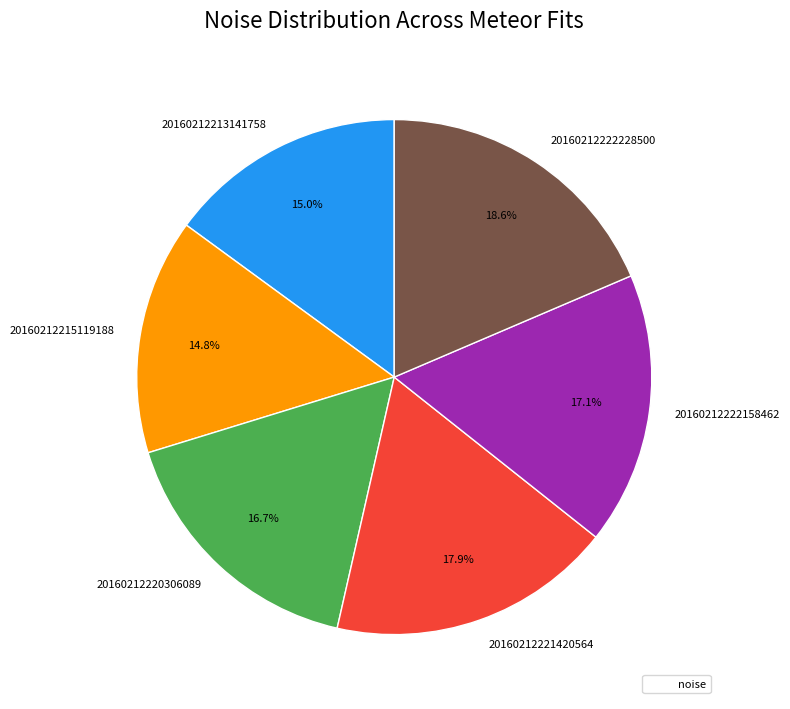

What portion of the pie excludes 20160212215119188?

85.2%